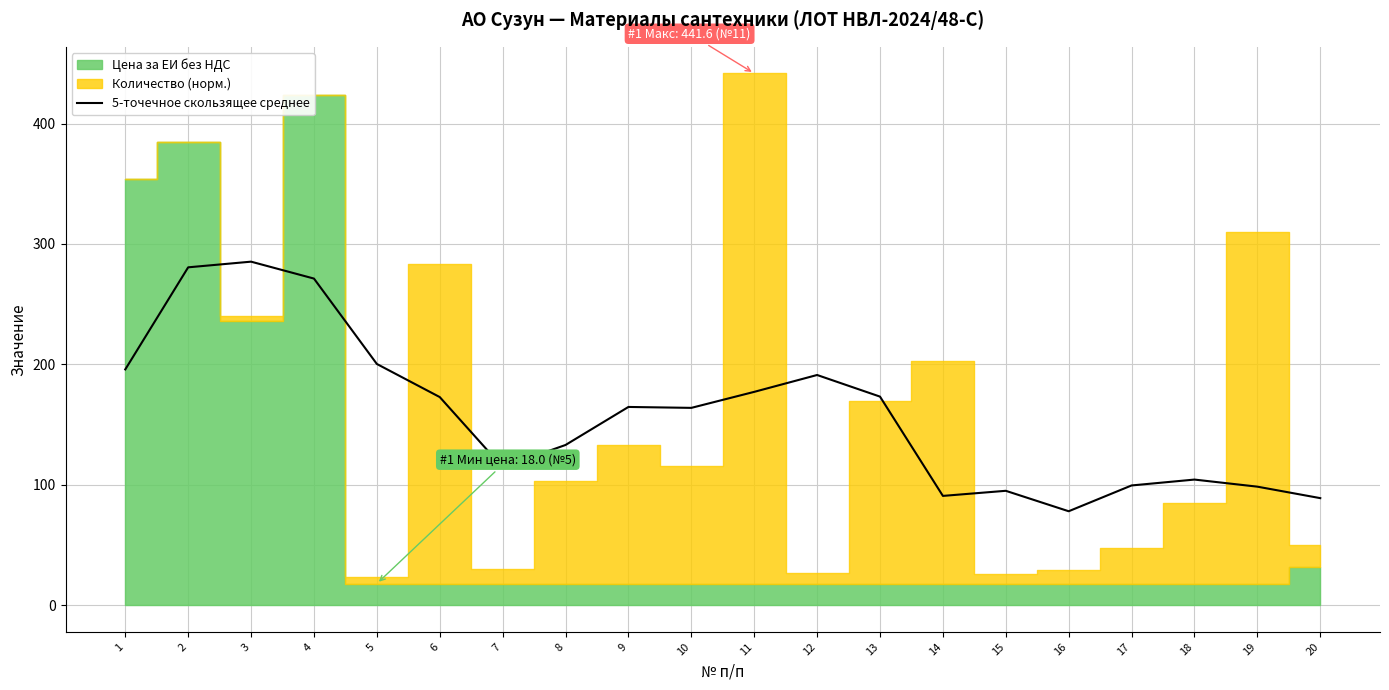

At which label does 5-точечное скользящее среднее reach its minimum?

16